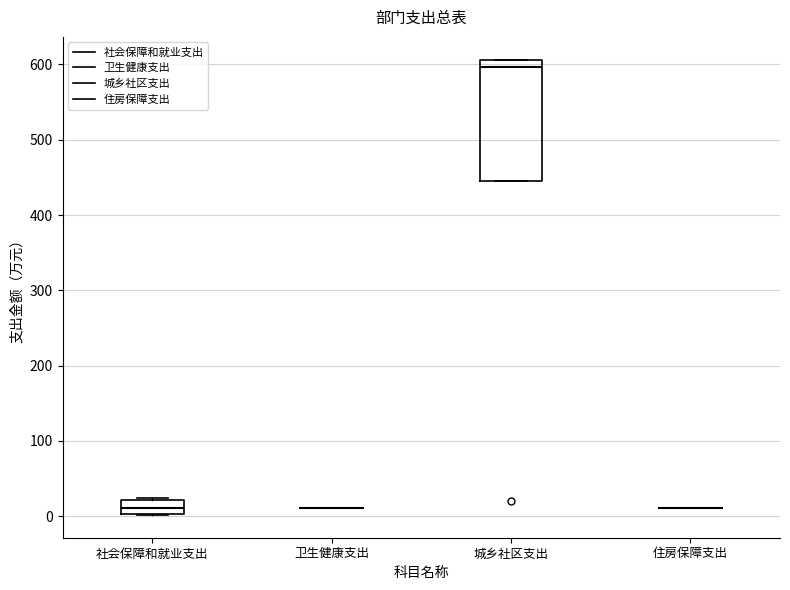

Reading left to right, transcribe this box plot: for each box, give where its median line is, the range the box spans, and where its two whiskers end, as read against the y-axis. The values are not printed on the chart, so give them approximately, as read against the axis.

社会保障和就业支出: median 10, box 0 to 20, whiskers 0 to 20 (just above the box's upper edge)
卫生健康支出: box collapsed to a line at 10, whiskers 10 to 10
城乡社区支出: median 600, box 440 to 610, whiskers 440 to 610
住房保障支出: box collapsed to a line at 10, whiskers 10 to 10